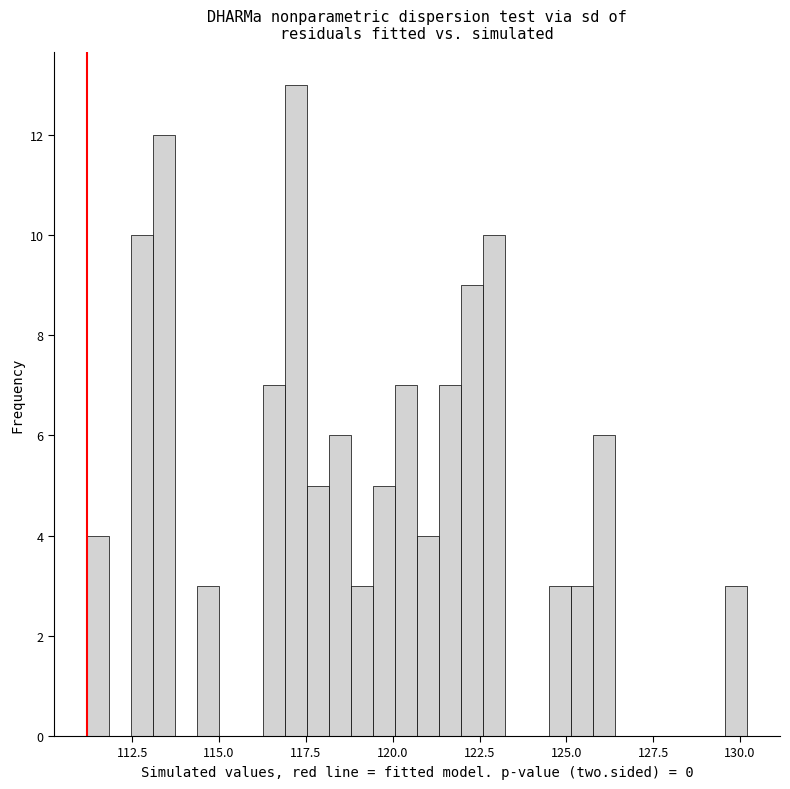

Read against the x-axis, roughly where is the centre of the tallest bar?

117.0